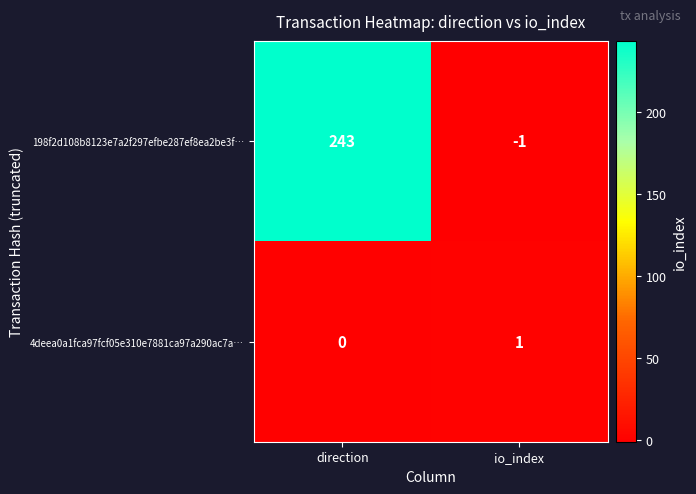

Which category has the highest value across all series?

direction